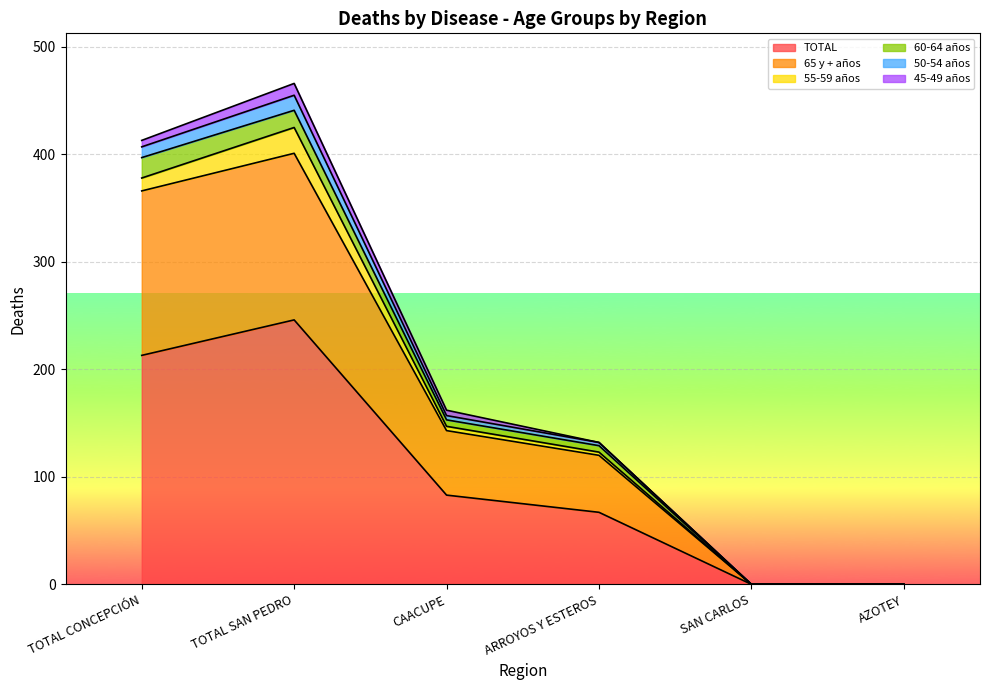

Is it true that TOTAL equals 0 at AZOTEY?

True